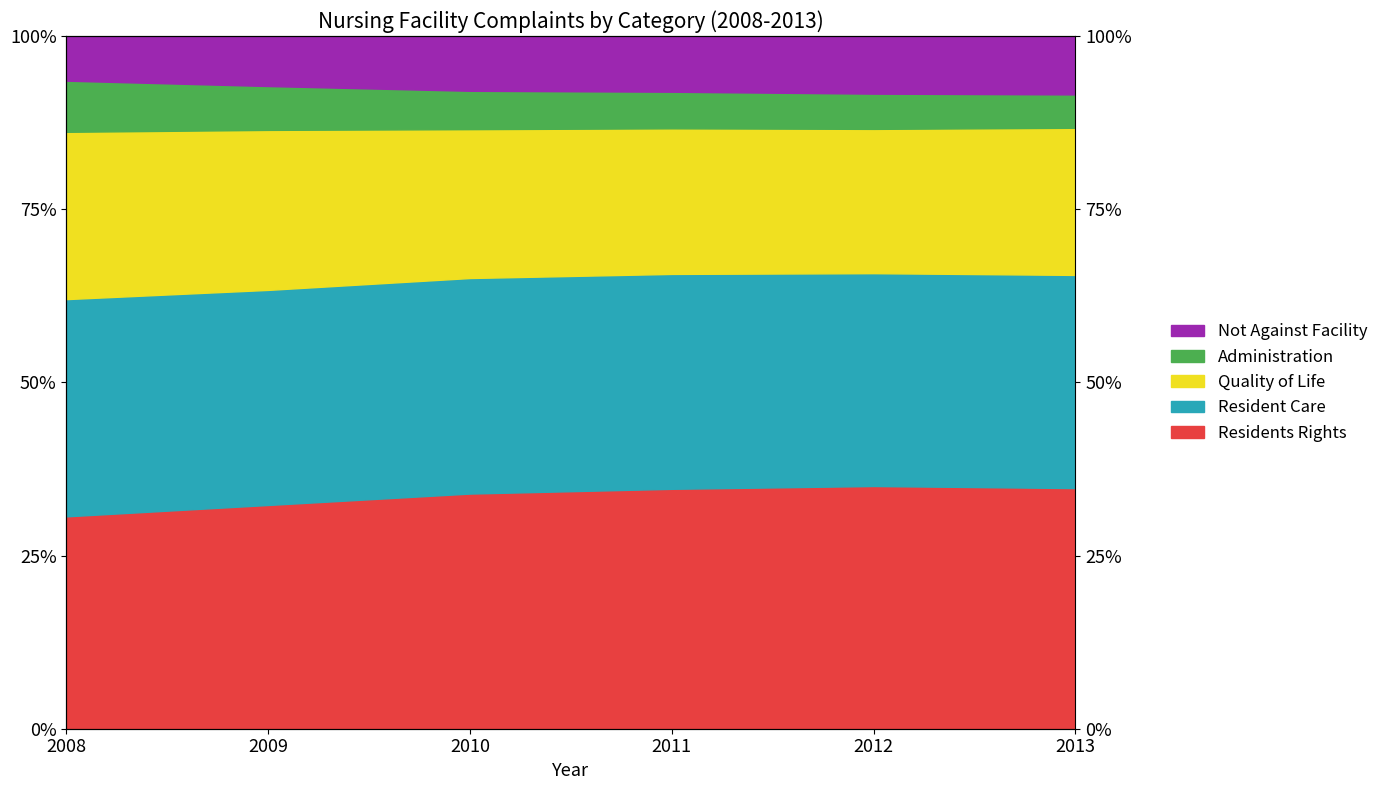

True or false: Administration and Residents Rights cross at least once.

False